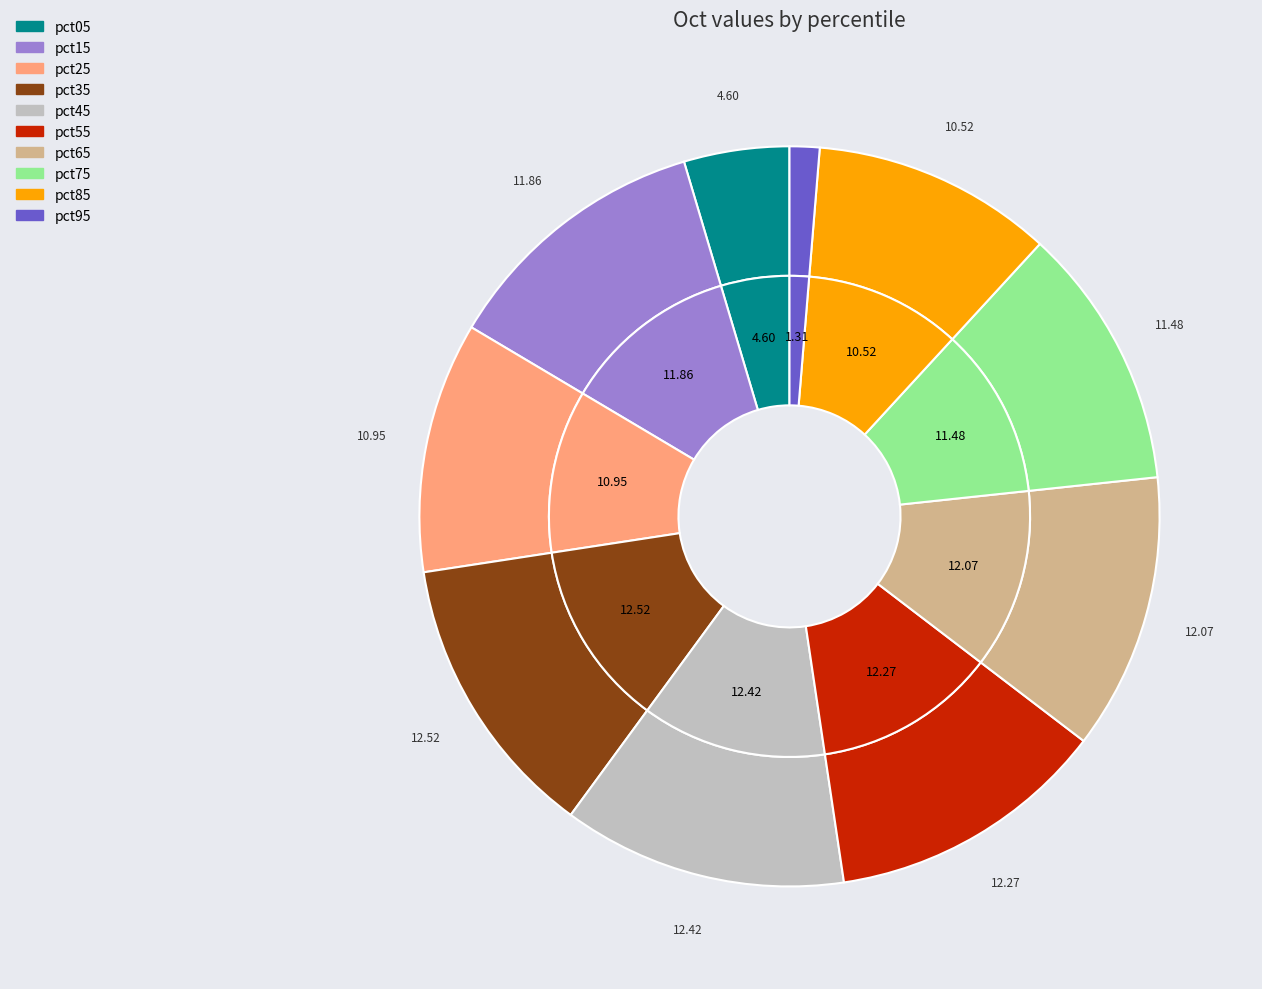

Which slice is the smallest?

pct95